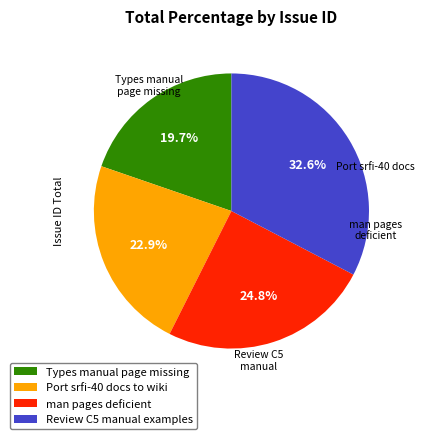

Is there a majority slice in this chart?

No